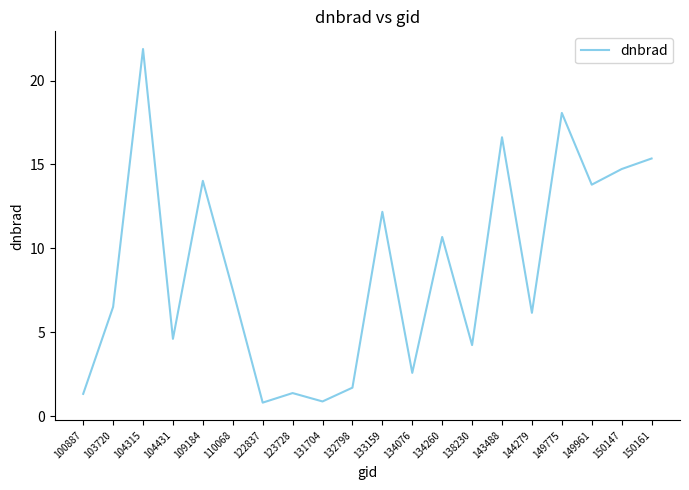

What is the maximum value shown in the chart?

21.9